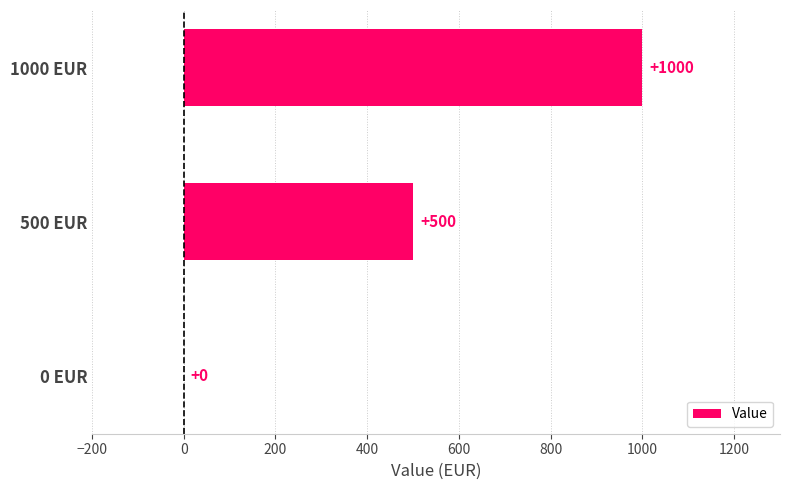

What is the maximum value shown in the chart?

1000